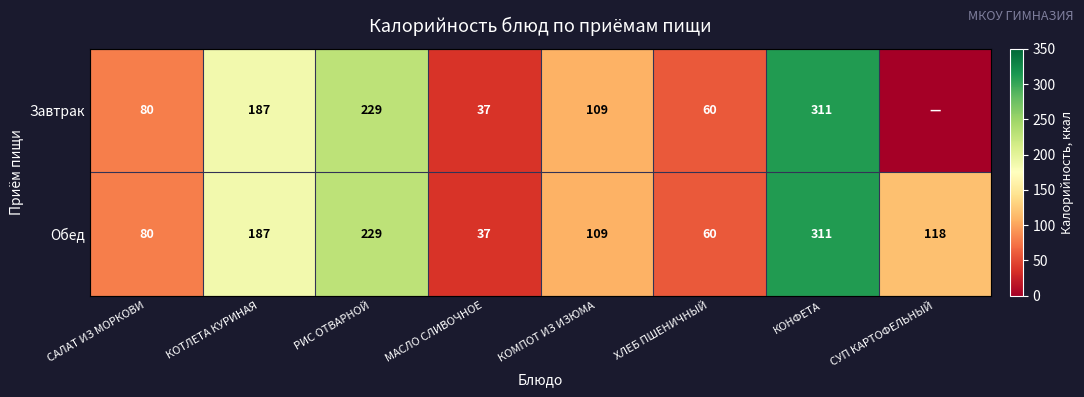

Between КОТЛЕТА КУРИНАЯ and МАСЛО СЛИВОЧНОЕ, which is larger?

КОТЛЕТА КУРИНАЯ